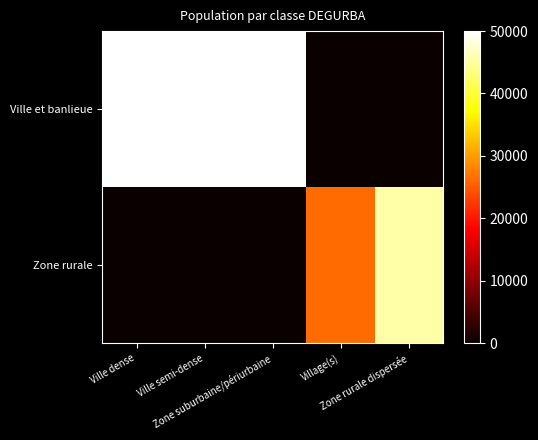

What is the total value across all series at Ville semi-dense?

63963